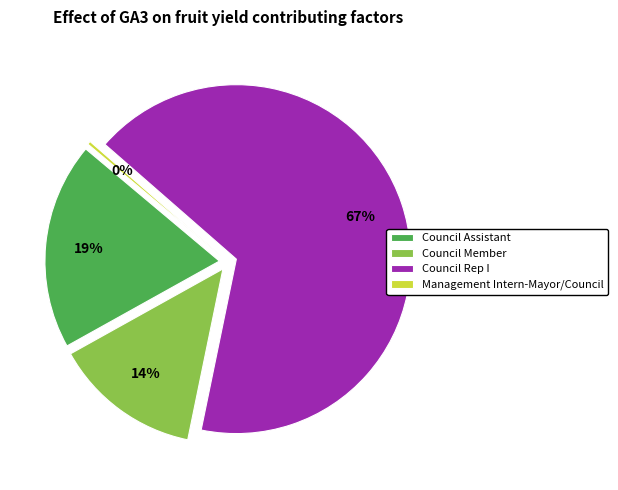

Which category accounts for the majority?

Council Rep I